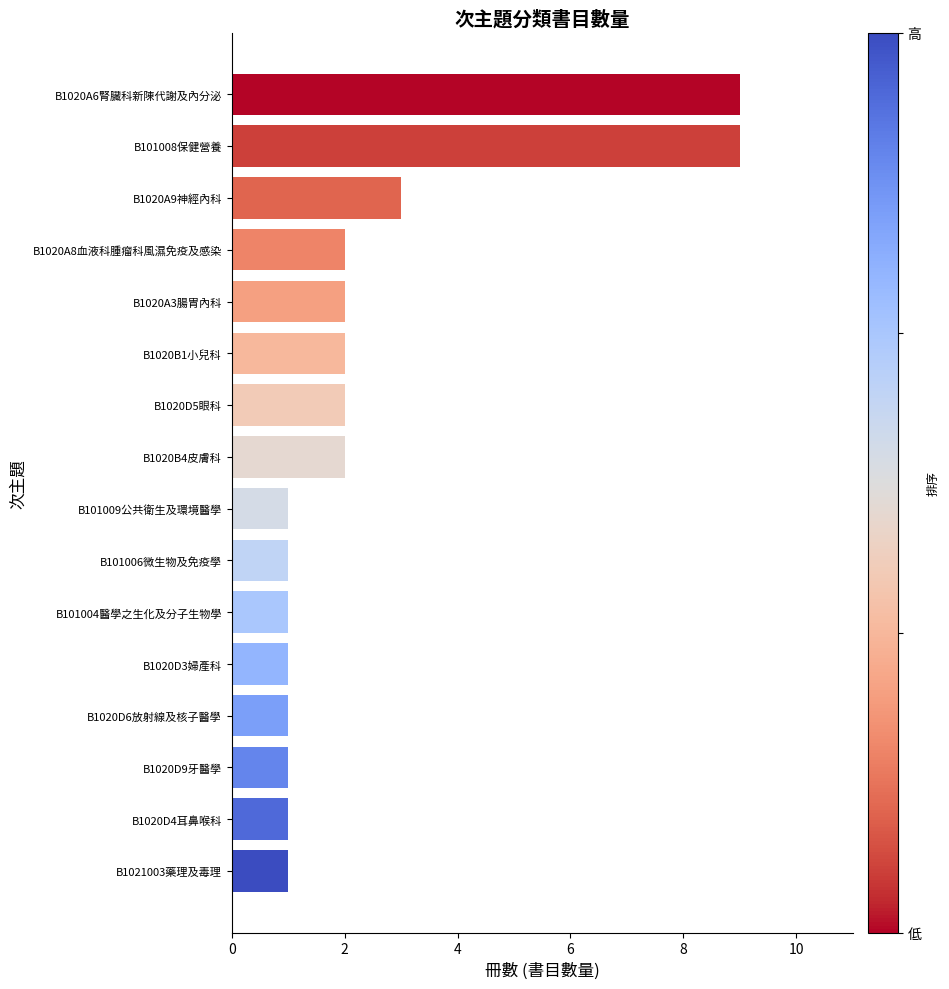

At which label is the value closest to 5?

B1020A9神經內科